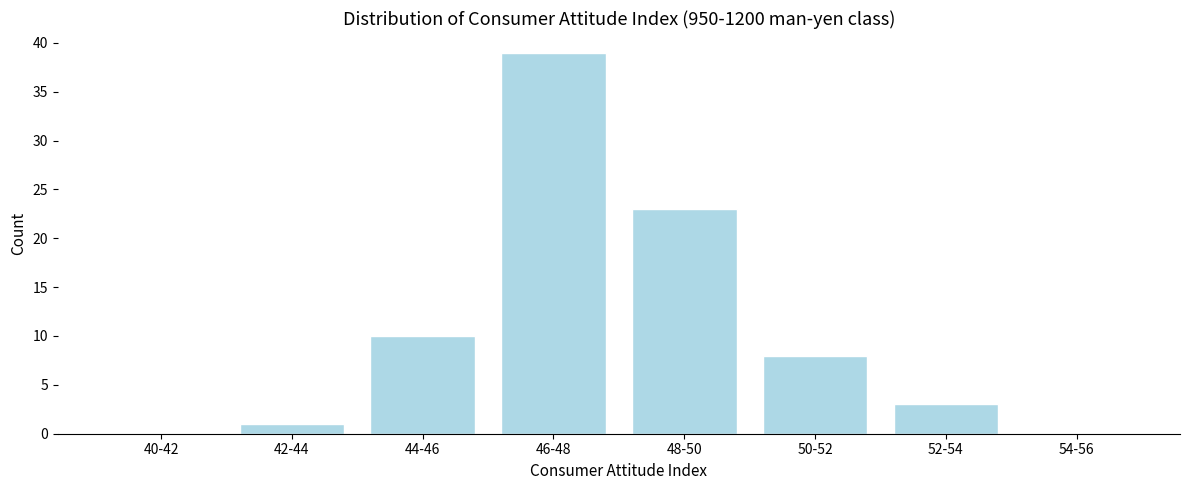

Reading right to left, what are all the values shown in this chart?

54-56=0	52-54=3	50-52=8	48-50=23	46-48=39	44-46=10	42-44=1	40-42=0